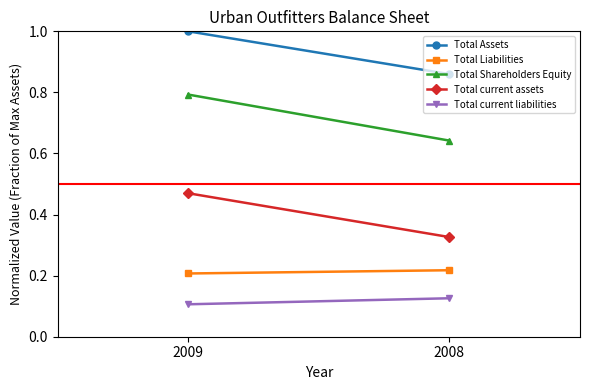

What is the sum of the Total Shareholders Equity values at 2009 and 2008?

1.4